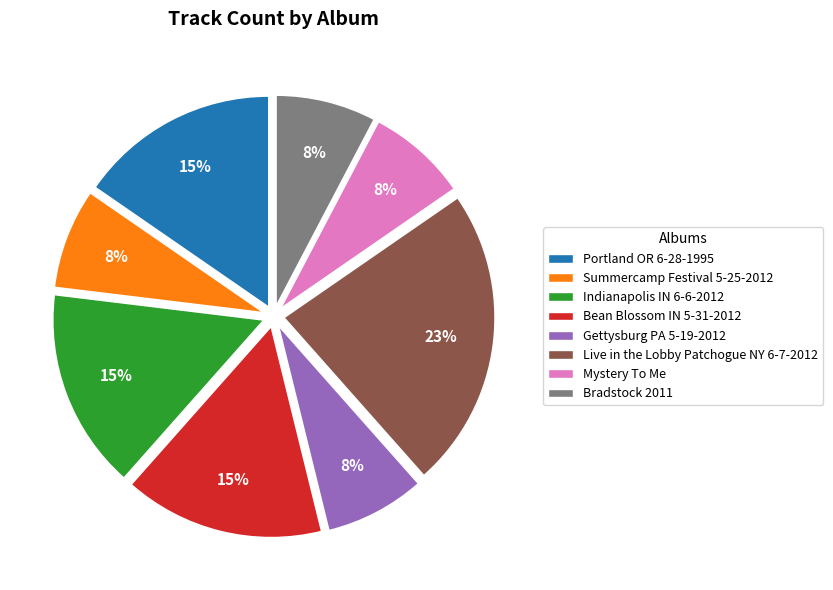

Is Live in the Lobby Patchogue NY 6-7-2012 the majority of the pie?

No